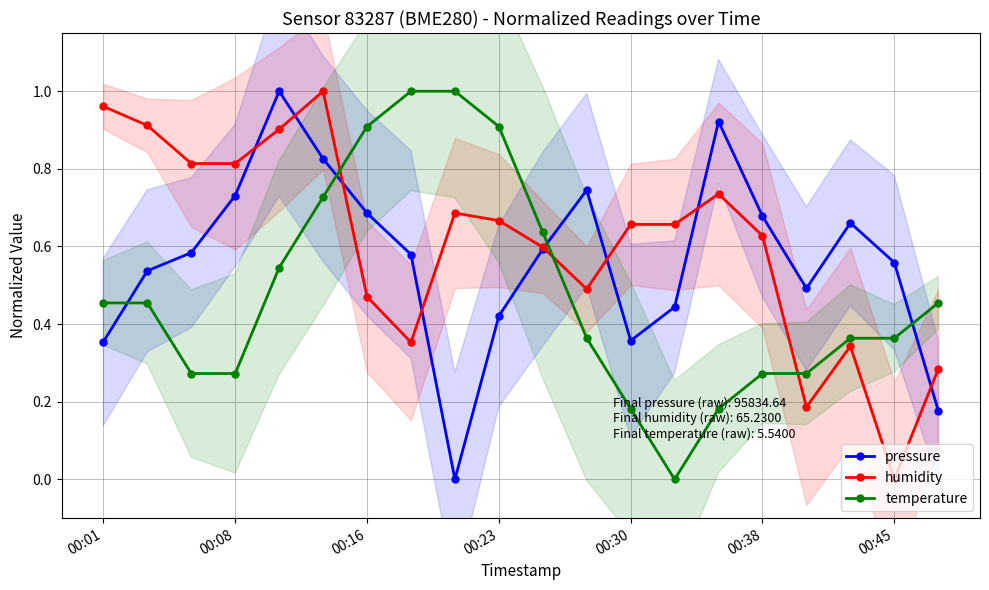

How many intersections are there between temperature and pressure?

4